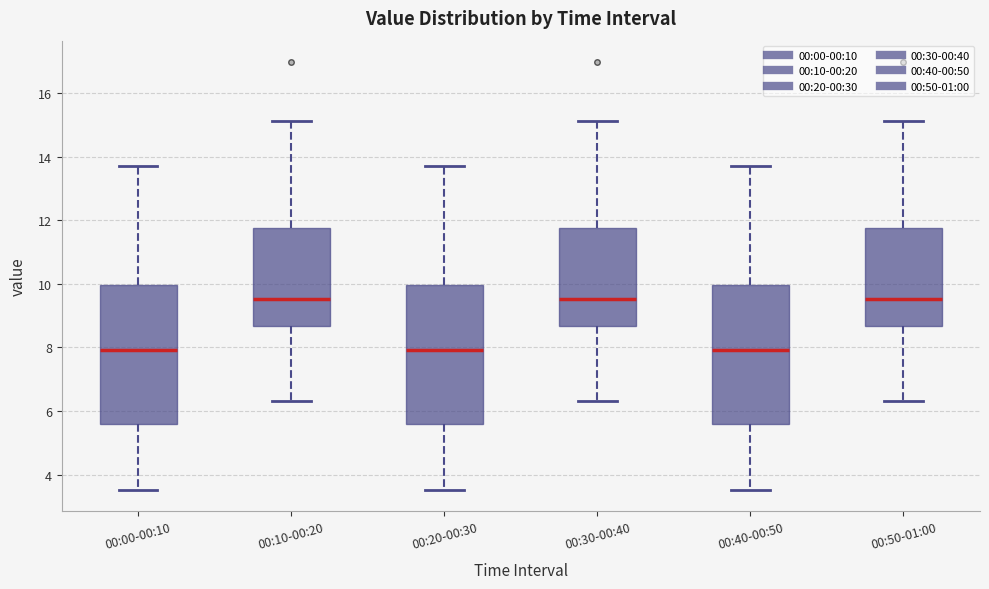

Reading left to right, transcribe this box plot: for each box, give where its median line is, the range the box spans, and where its two whiskers end, as read against the y-axis. The values are not printed on the chart, so give them approximately, as read against the axis.

00:00-00:10: median 8.0, box 5.6 to 10.0, whiskers 3.6 to 13.6
00:10-00:20: median 9.6, box 8.6 to 11.8, whiskers 6.4 to 15.2
00:20-00:30: median 8.0, box 5.6 to 10.0, whiskers 3.6 to 13.6
00:30-00:40: median 9.6, box 8.6 to 11.8, whiskers 6.4 to 15.2
00:40-00:50: median 8.0, box 5.6 to 10.0, whiskers 3.6 to 13.6
00:50-01:00: median 9.6, box 8.6 to 11.8, whiskers 6.4 to 15.2